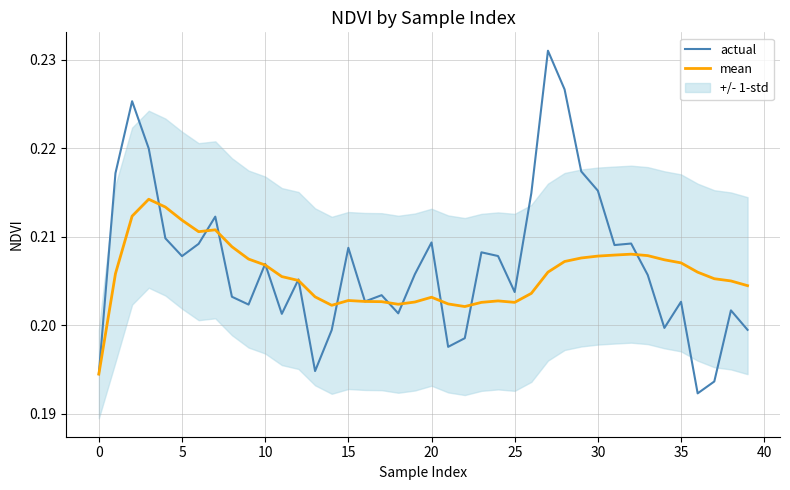

After their last crossing, which series has the higher values: mean or actual?

mean